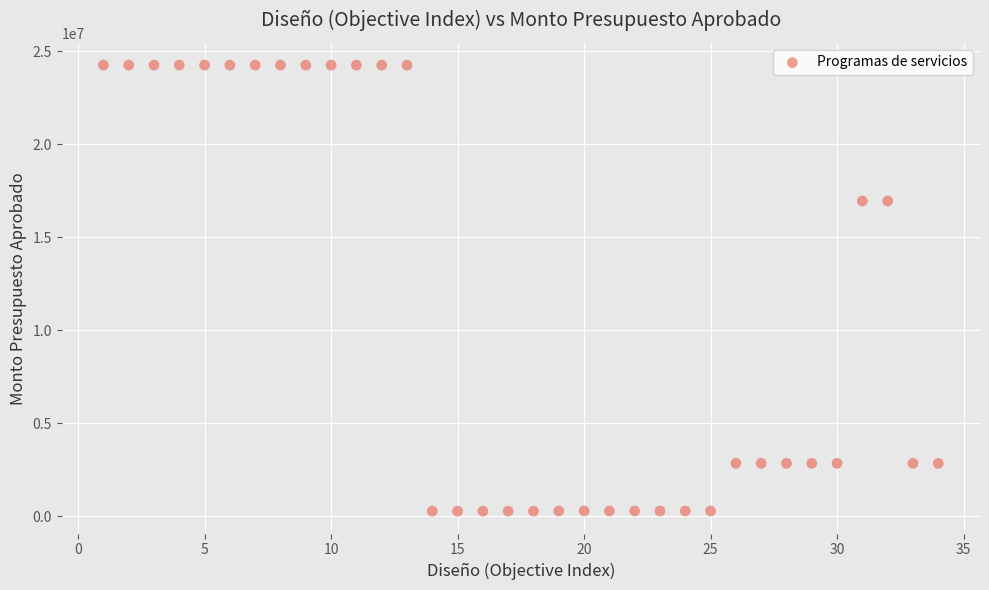

What is the range of X values (max minus min)?

33